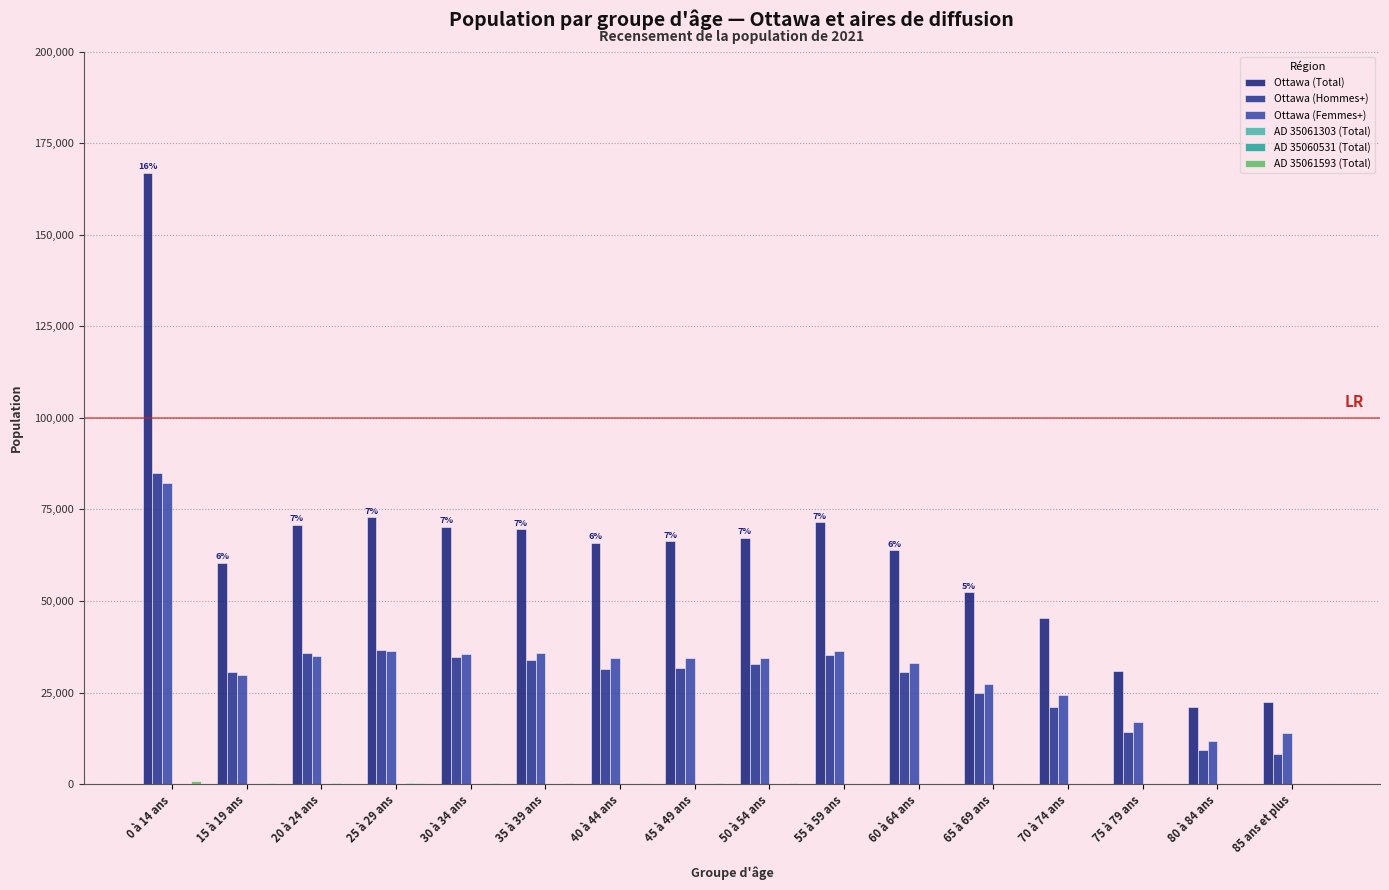

How many groups of bars are there?

16